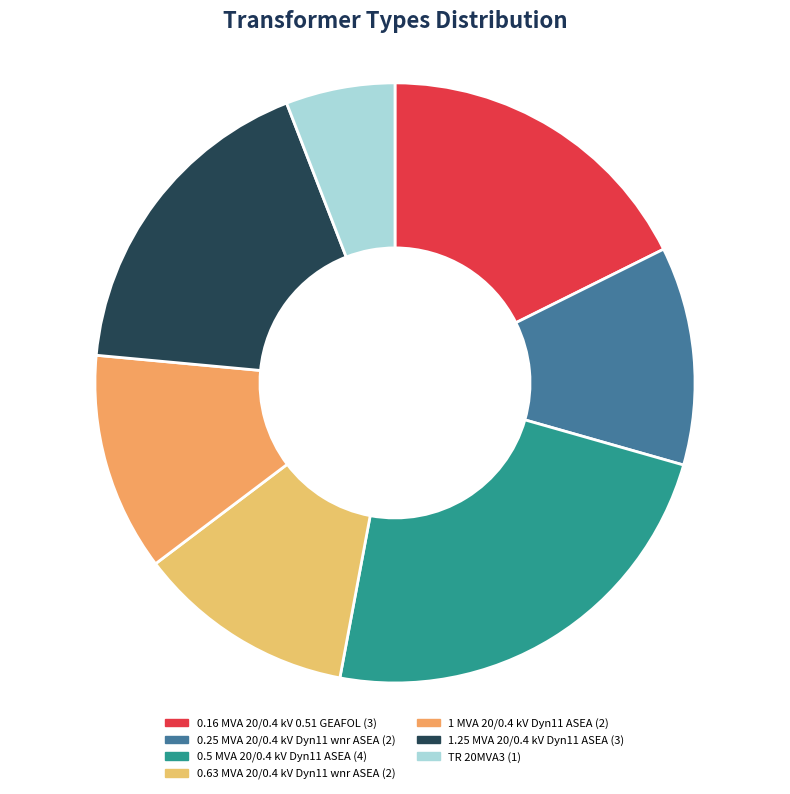

Rank the categories by value from lowest to highest.

TR 20MVA3, 0.25 MVA 20/0.4 kV Dyn11 wnr ASEA, 0.63 MVA 20/0.4 kV Dyn11 wnr ASEA, 1 MVA 20/0.4 kV Dyn11 ASEA, 0.16 MVA 20/0.4 kV 0.51 GEAFOL, 1.25 MVA 20/0.4 kV Dyn11 ASEA, 0.5 MVA 20/0.4 kV Dyn11 ASEA